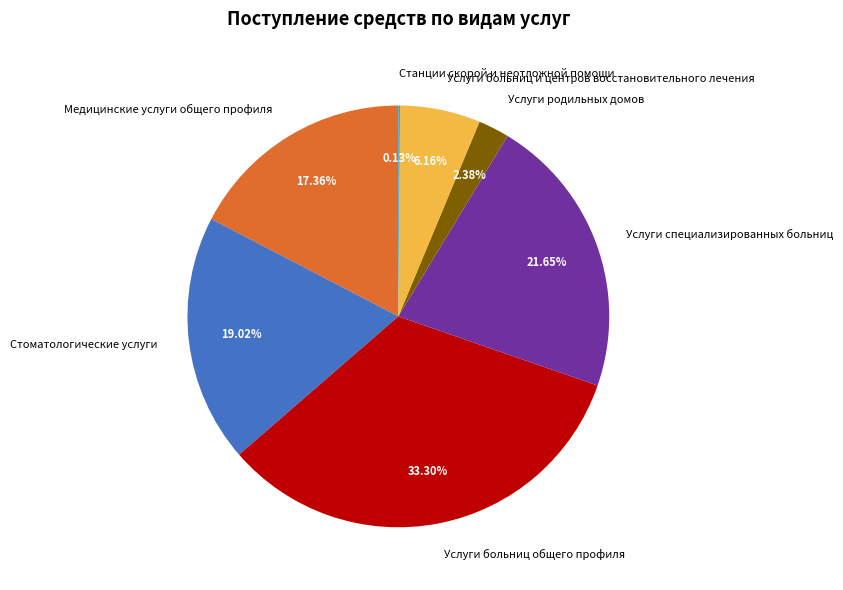

Which slice is the largest?

Услуги больниц общего профиля